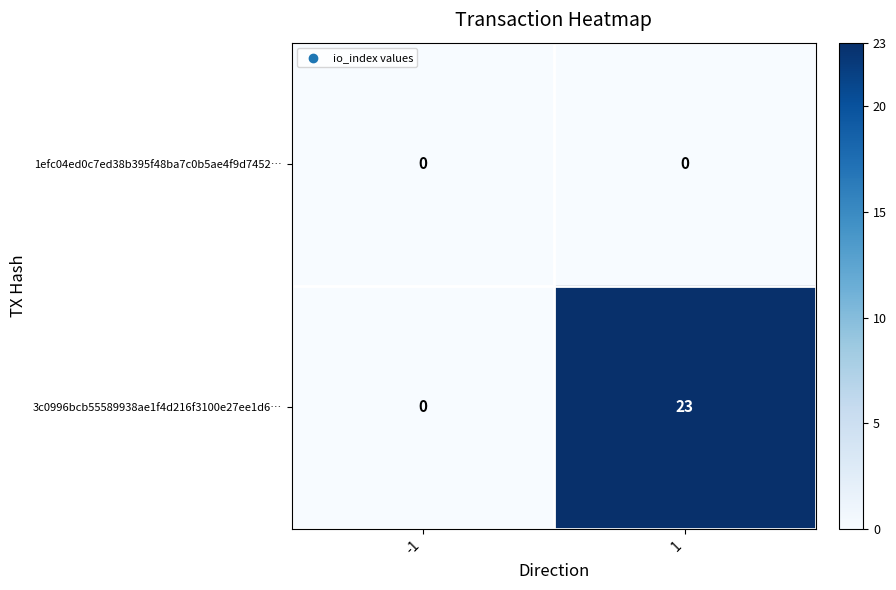

Read the 3c0996bcb55589938ae1f4d216f3100e27ee1d6… value at 1.

23